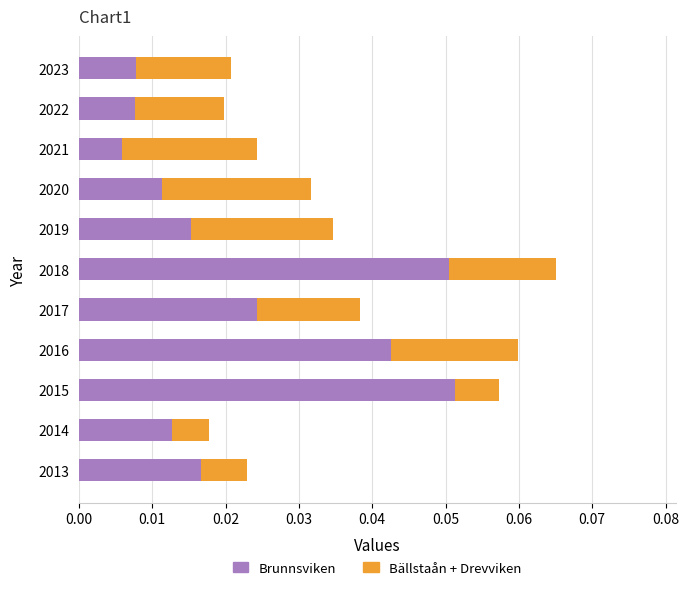

At which category is the sum across all series the highest?

2018